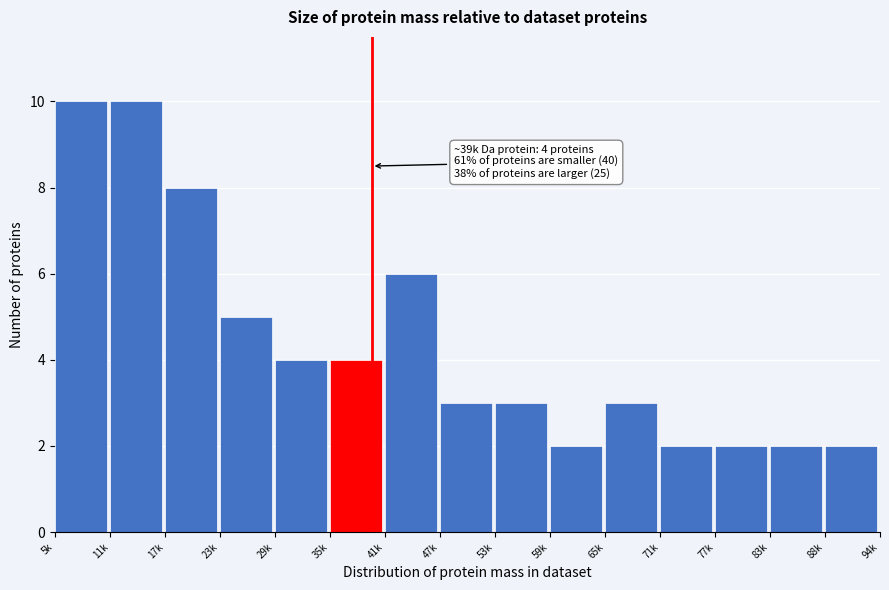

Reading left to right, extract all data points from this chart.

10	10	8	5	4	4	6	3	3	2	3	2	2	2	2